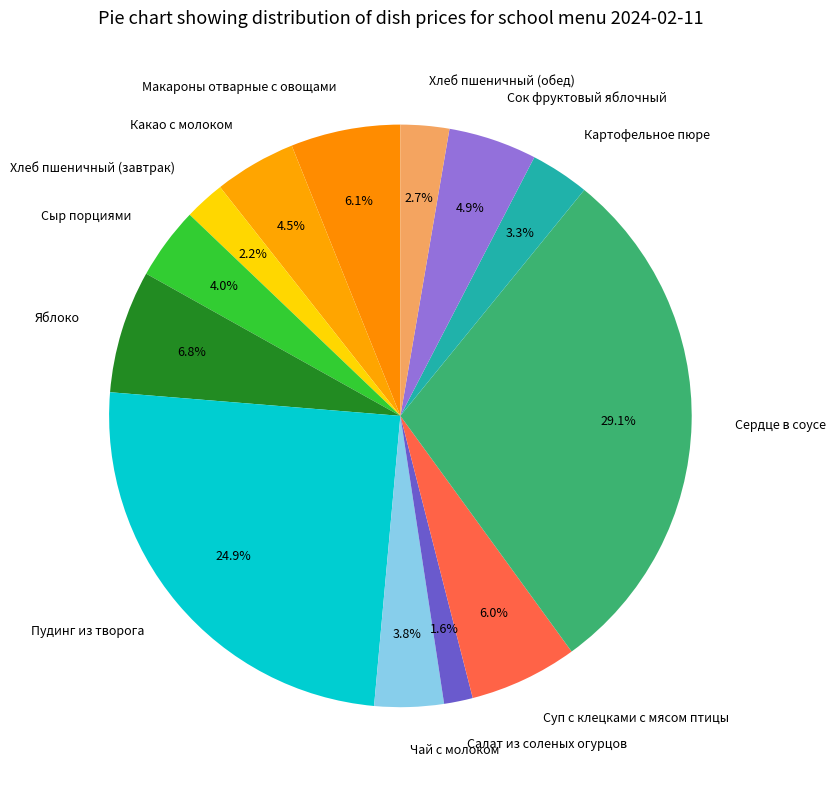

What portion of the pie excludes Макароны отварные с овощами?

93.9%